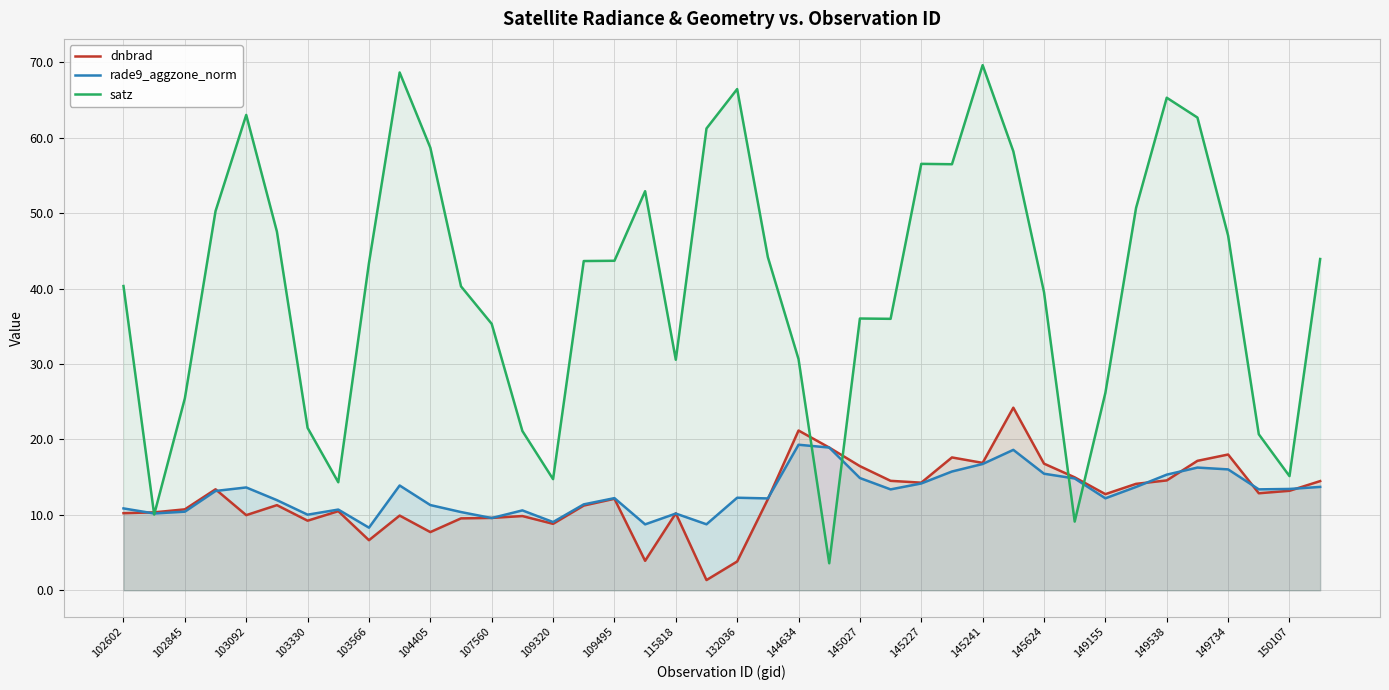

Which series has the largest total across all categories?

satz